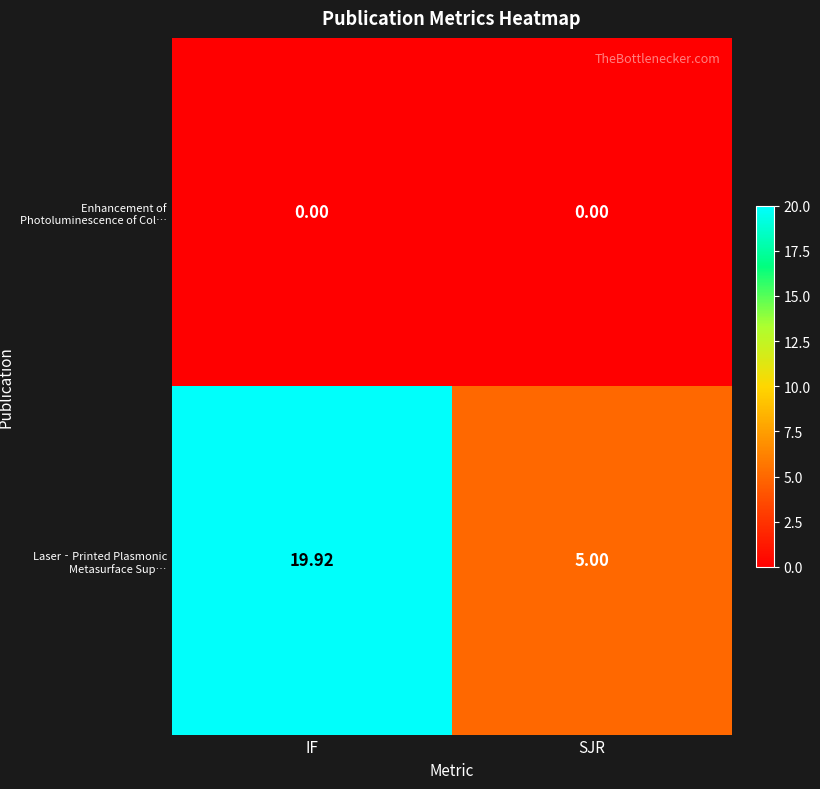

Which series has the largest range (max minus min)?

Laser‐Printed Plasmonic Metasurface Sup…